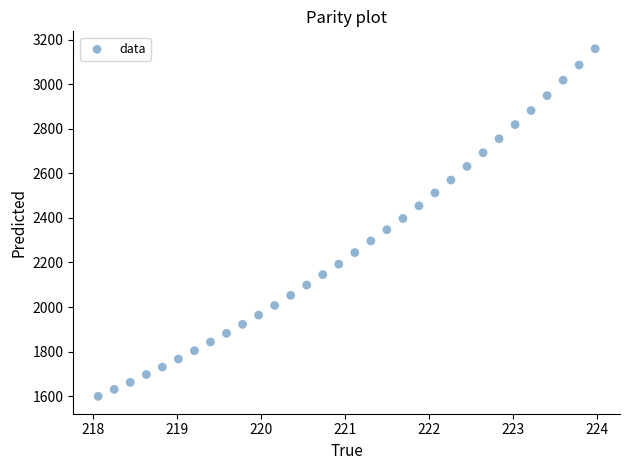

What is the range of Y values (max minus min)?

1561.1